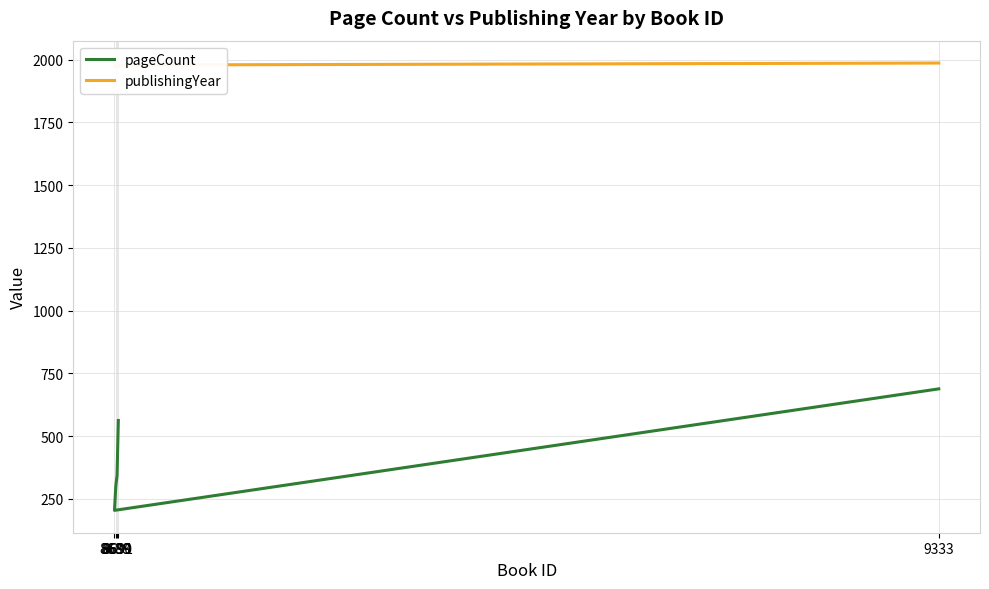

Where is the first local minimum for publishingYear?

8689